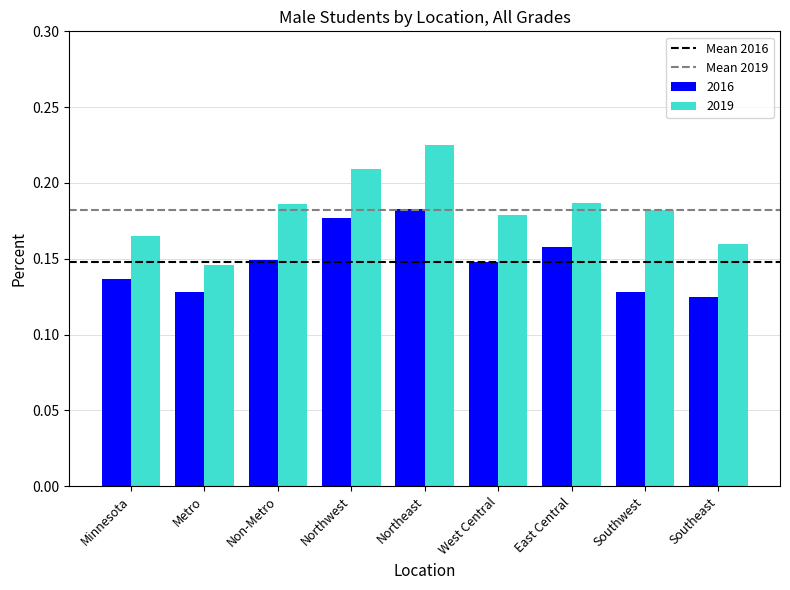

Rank the series by their maximum value, from highest to lowest.

2019, 2016